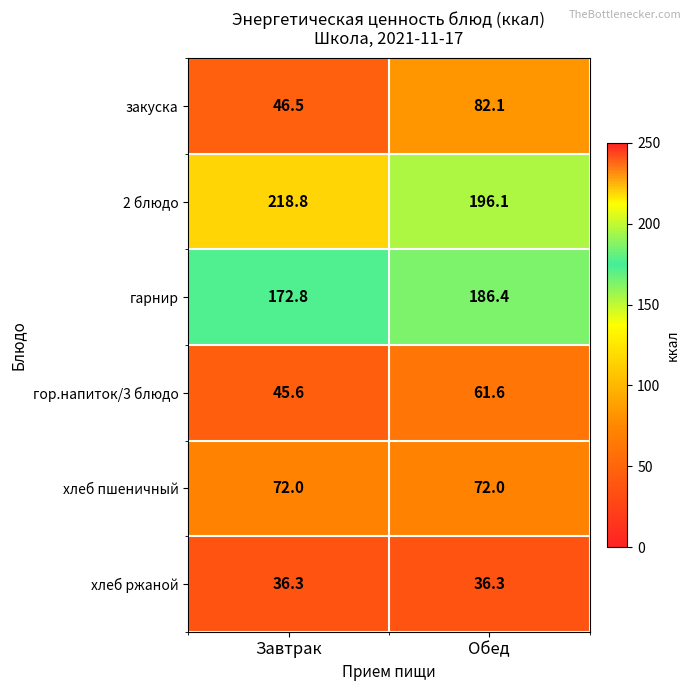

Where is закуска nearest to the value 64?

Завтрак